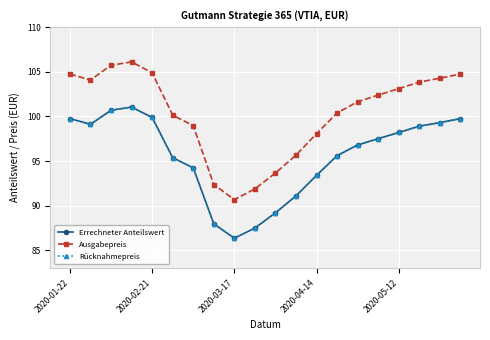

What is the difference between the second highest and second lowest values in the Rücknahmepreis series?

13.2